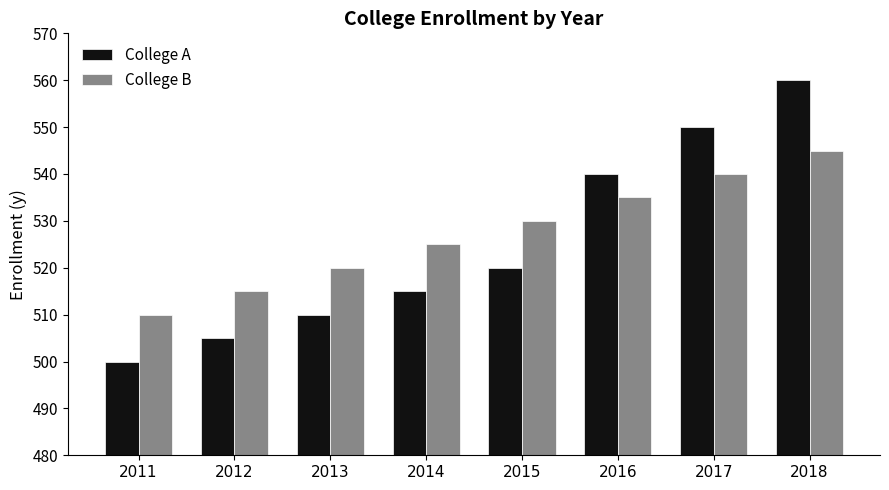

What is the value of the College A bar at the 4th from the left?

515